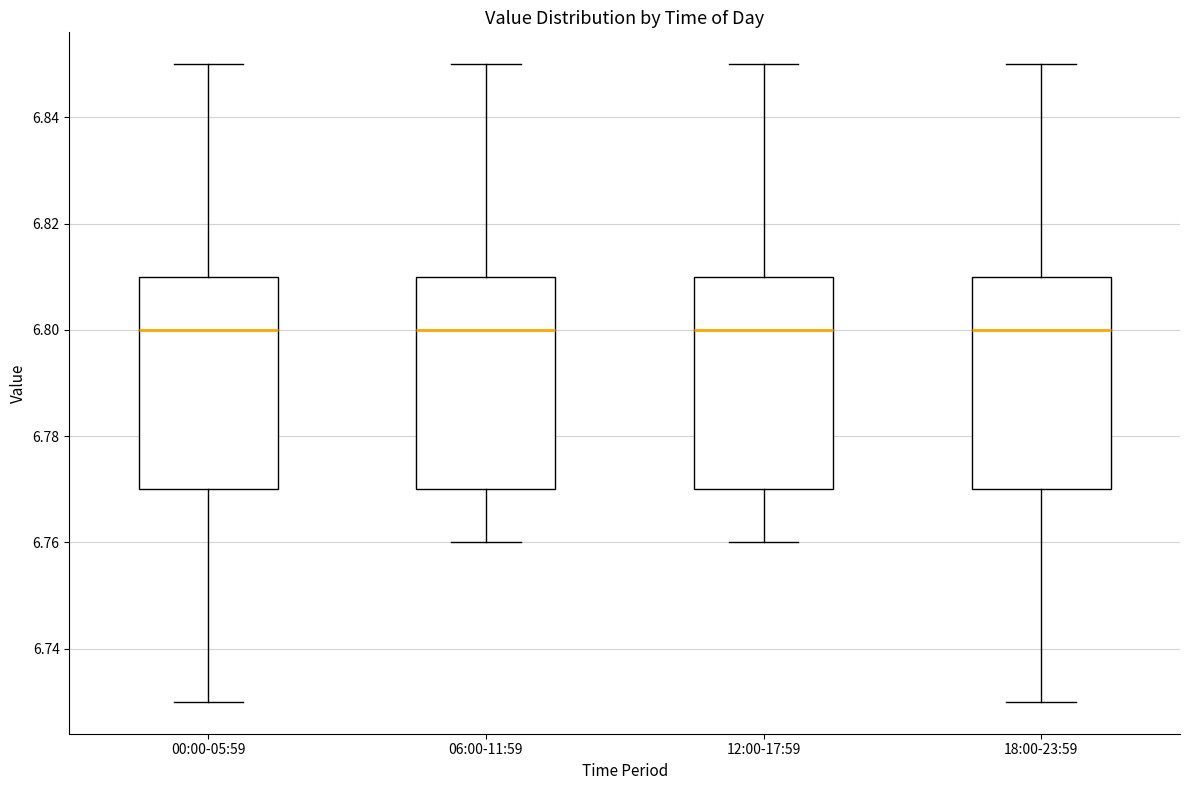

Reading left to right, transcribe this box plot: for each box, give where its median line is, the range the box spans, and where its two whiskers end, as read against the y-axis. The values are not printed on the chart, so give them approximately, as read against the axis.

00:00-05:59: median 6.80, box 6.77 to 6.81, whiskers 6.73 to 6.85
06:00-11:59: median 6.80, box 6.77 to 6.81, whiskers 6.76 to 6.85
12:00-17:59: median 6.80, box 6.77 to 6.81, whiskers 6.76 to 6.85
18:00-23:59: median 6.80, box 6.77 to 6.81, whiskers 6.73 to 6.85